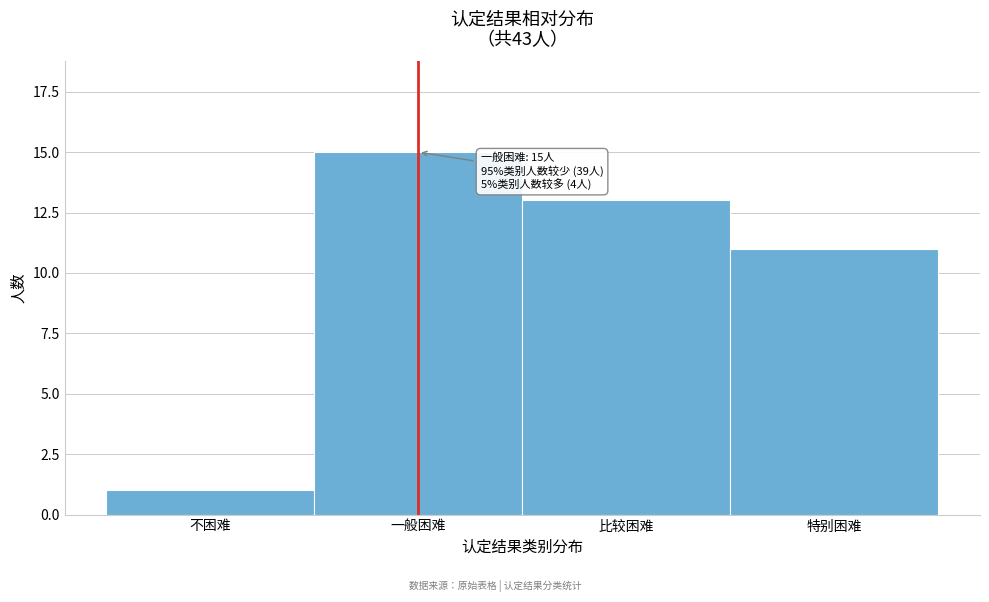

Reading left to right, what are all the values shown in this chart?

不困难=1	一般困难=15	比较困难=13	特别困难=11